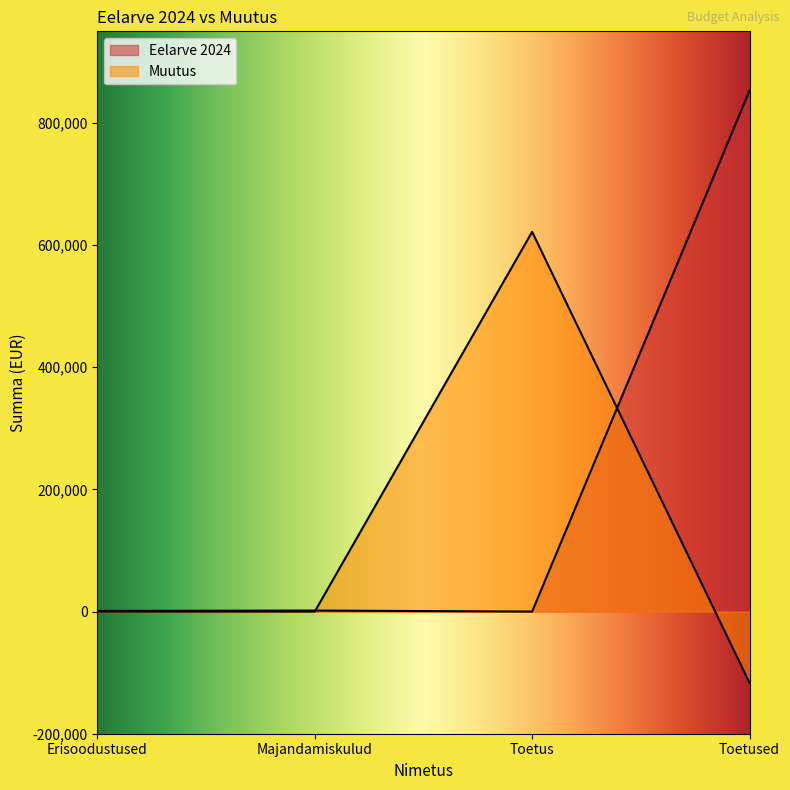

Which label corresponds to the largest value in the chart?

Toetused